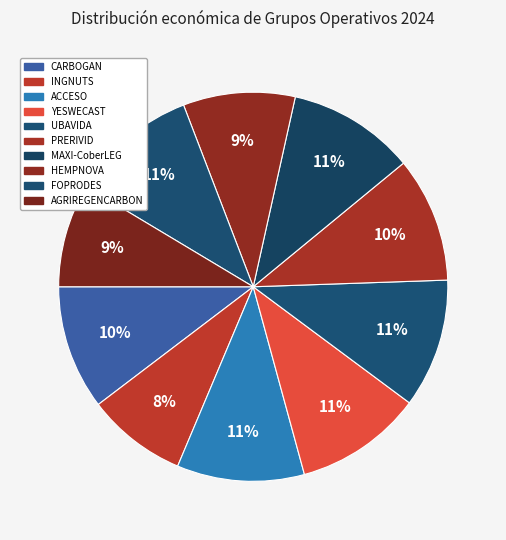

Count the number of slices in the pie.

10